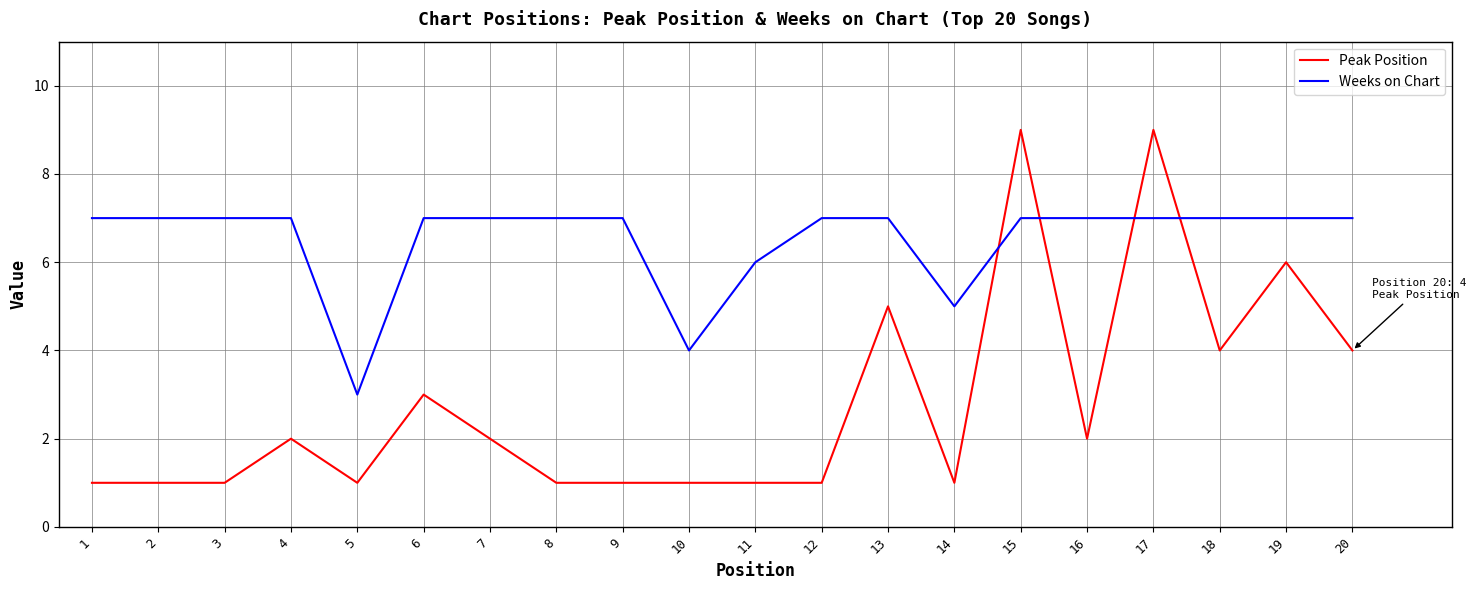

What is the maximum value shown in the chart?

9